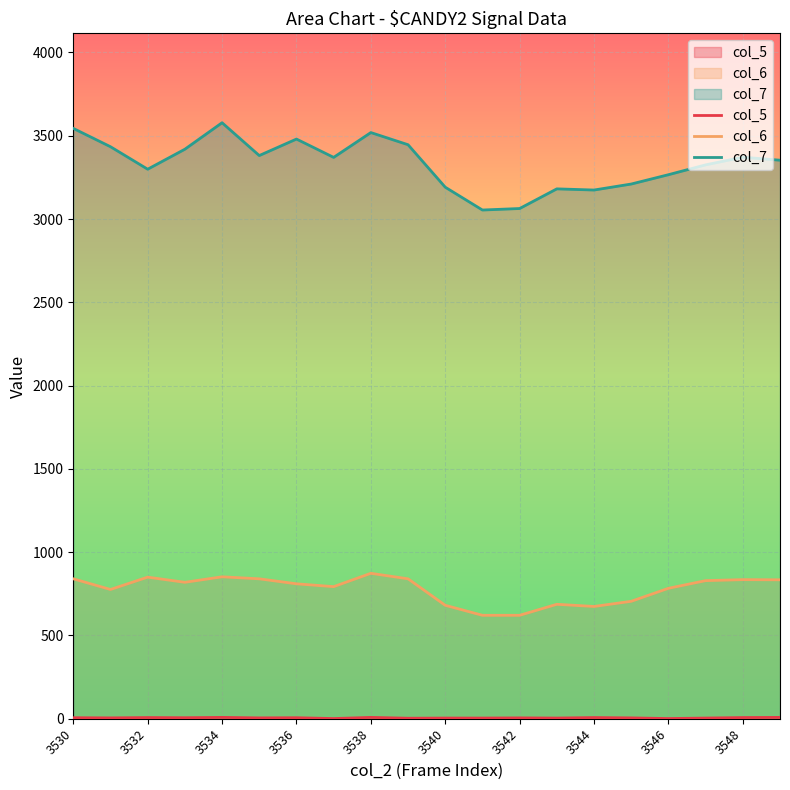

True or false: col_5 and col_7 cross at least once.

False